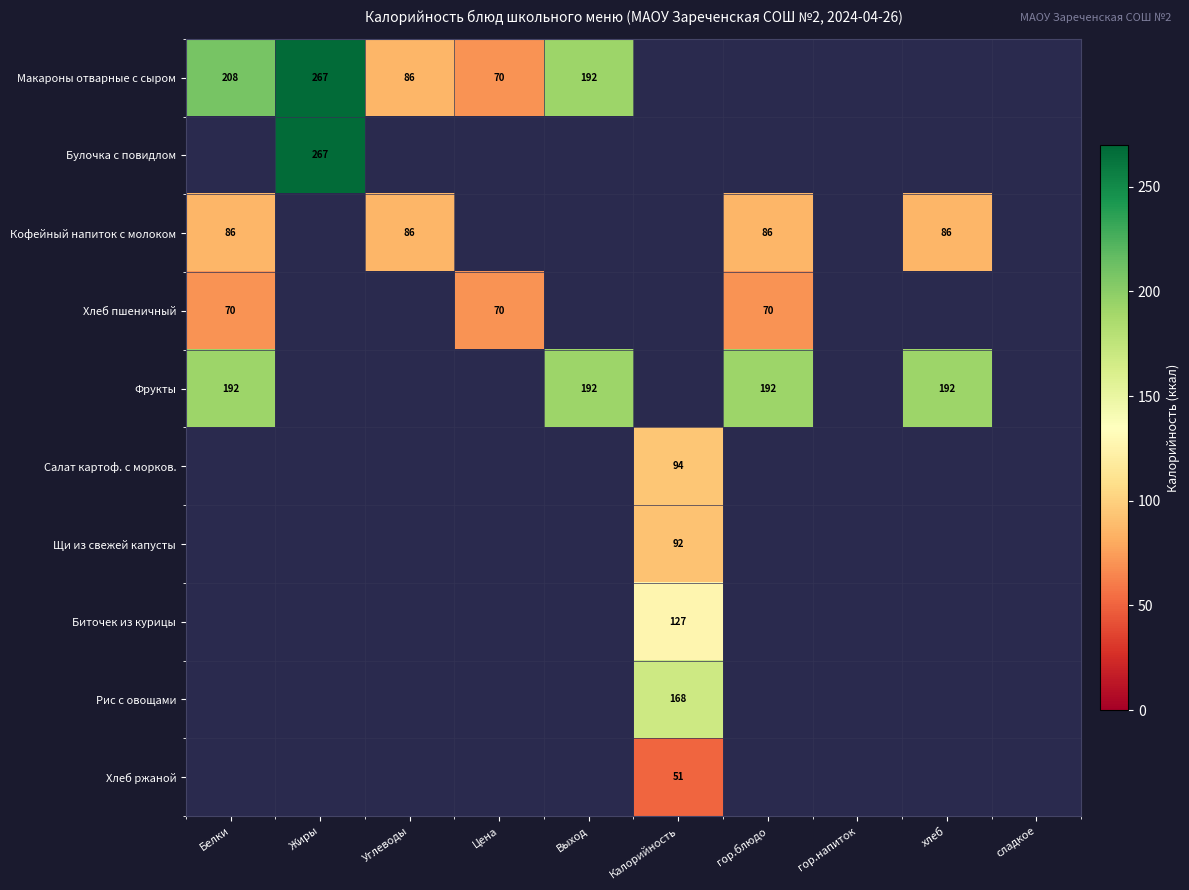

Is it true that Кофейный напиток с молоком equals 86 at гор.блюдо?

True